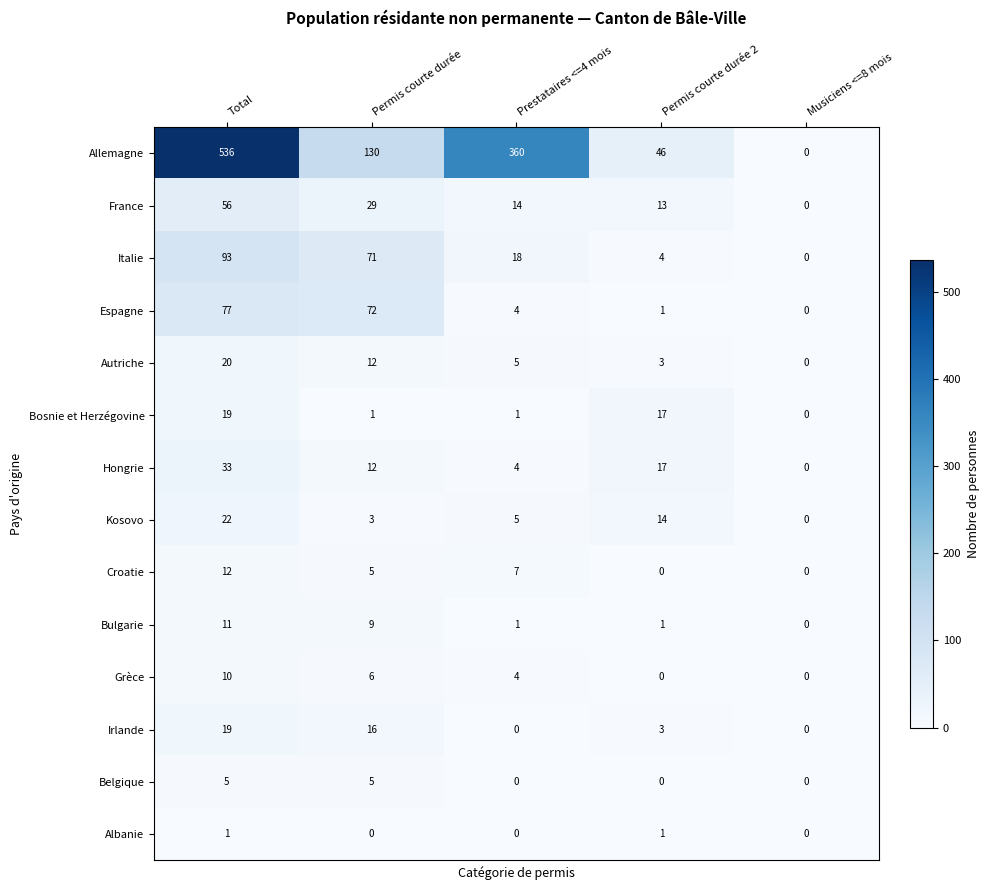

Is it true that France equals 17 at Permis courte durée 2?

False